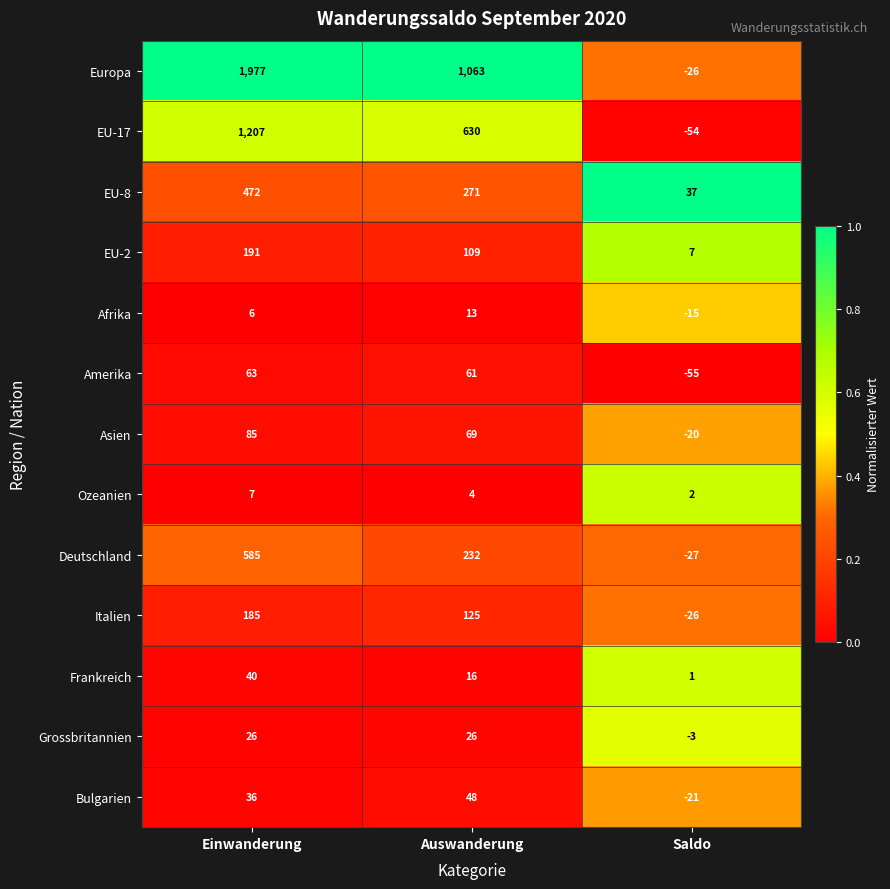

The value of Deutschland at Saldo is -8. True or false?

False